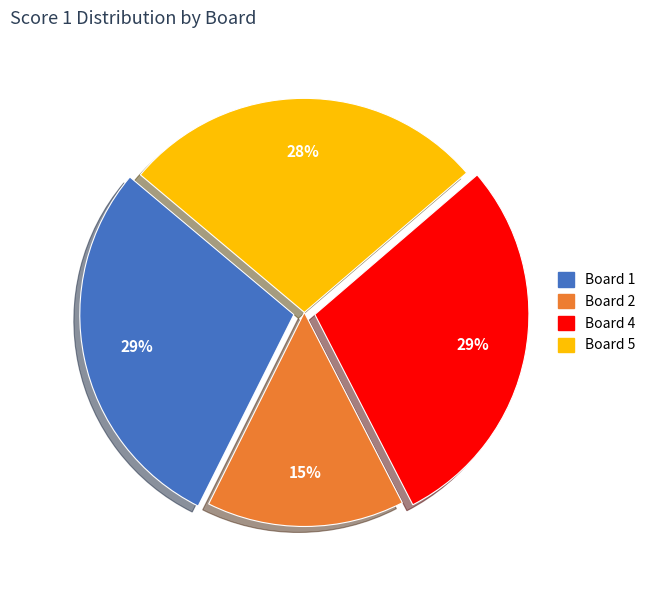

To the nearest percent, what is the difference between the largest and smallest slice percentages?

14%